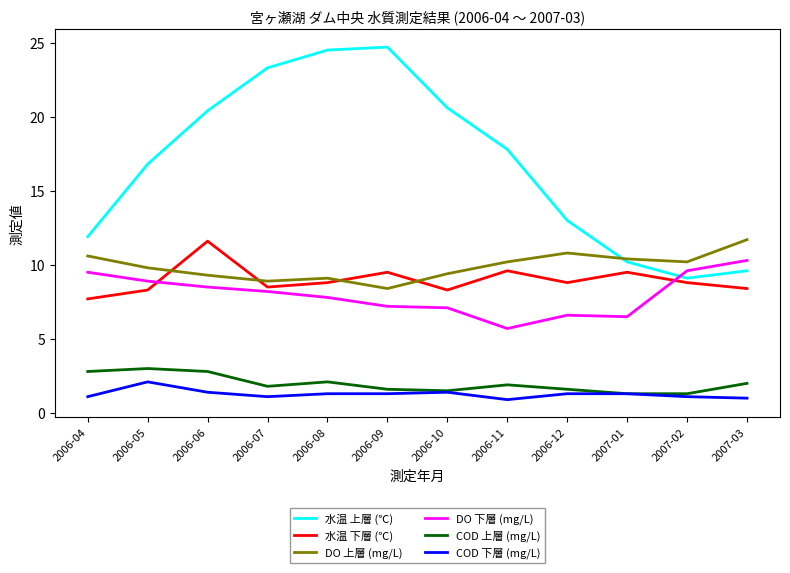

How many lines are shown in the chart?

6